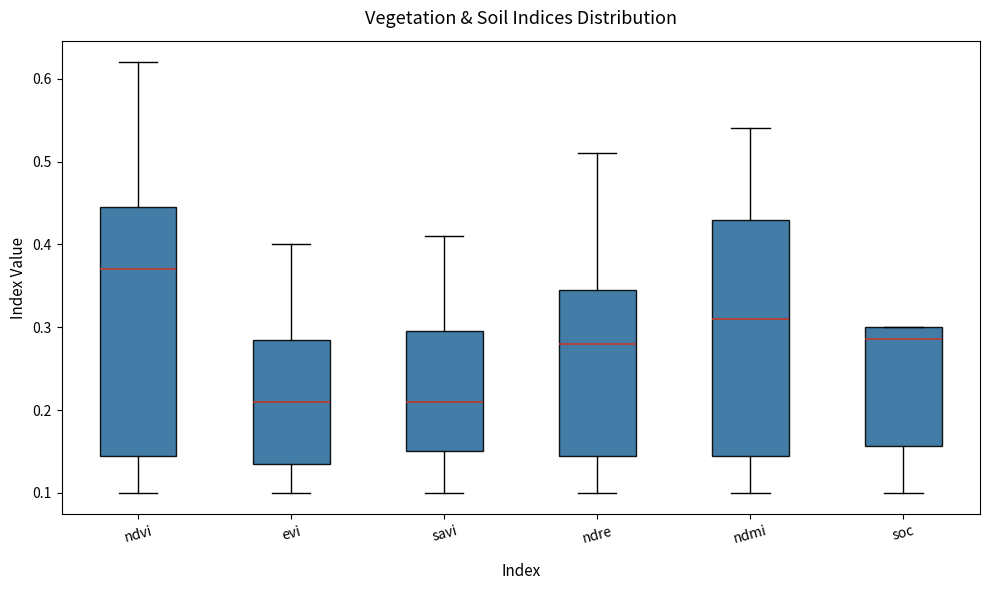

Reading left to right, transcribe this box plot: for each box, give where its median line is, the range the box spans, and where its two whiskers end, as read against the y-axis. The values are not printed on the chart, so give them approximately, as read against the axis.

ndvi: median 0.37, box 0.15 to 0.45, whiskers 0.10 to 0.62
evi: median 0.21, box 0.14 to 0.29, whiskers 0.10 to 0.40
savi: median 0.21, box 0.15 to 0.30, whiskers 0.10 to 0.41
ndre: median 0.28, box 0.15 to 0.35, whiskers 0.10 to 0.51
ndmi: median 0.31, box 0.15 to 0.43, whiskers 0.10 to 0.54
soc: median 0.29, box 0.16 to 0.30, whiskers 0.10 to 0.30